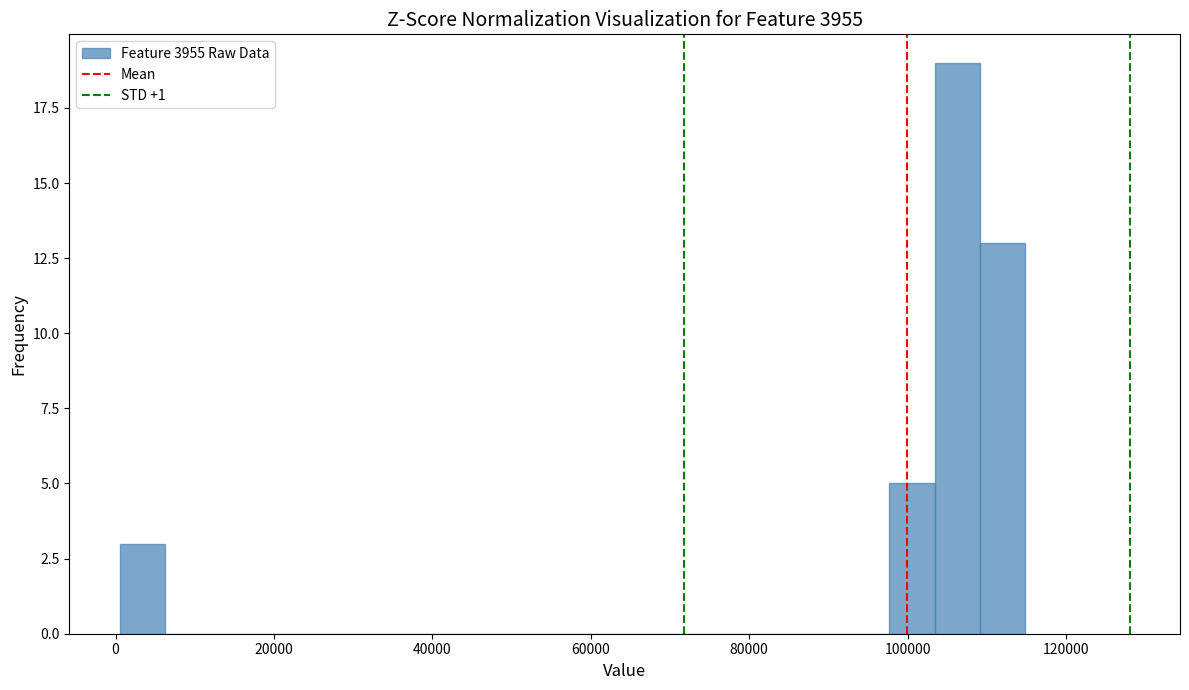

Read against the x-axis, roughly where is the centre of the tallest bar?

106000